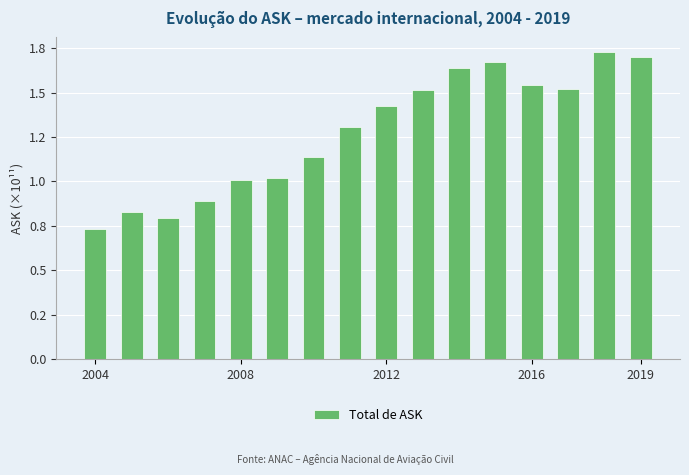

Are the bars horizontal?

No